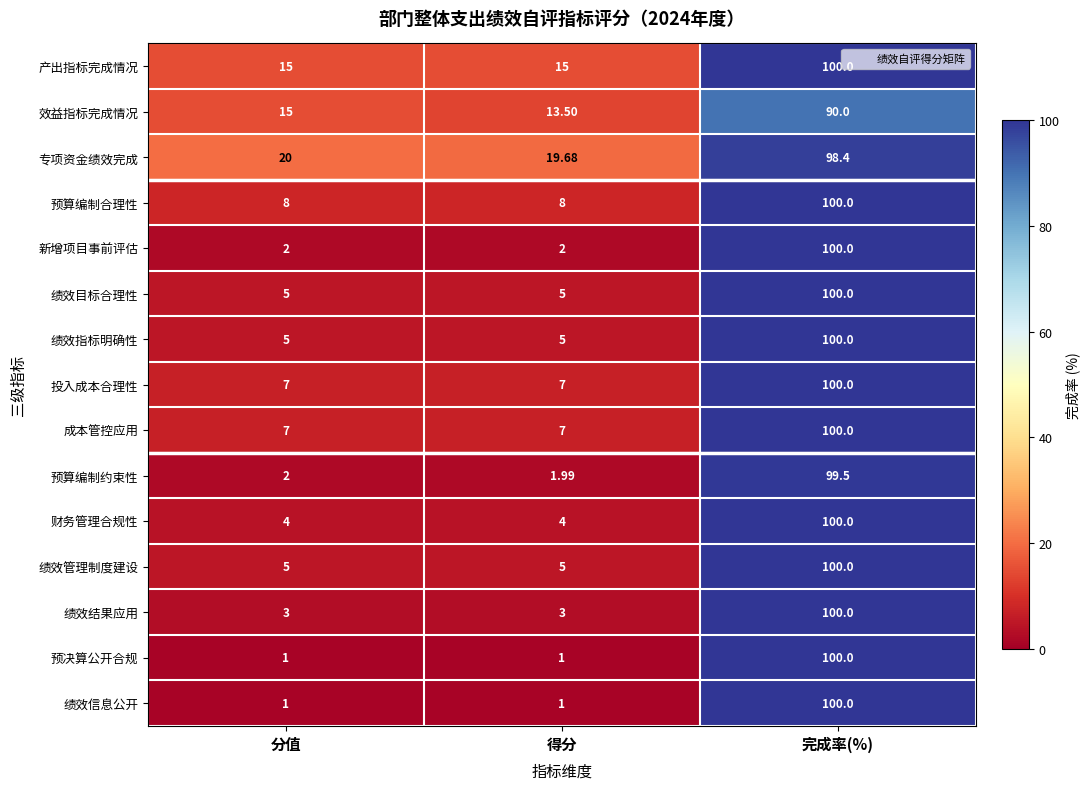

What is the total value across all series at 得分?

98.2